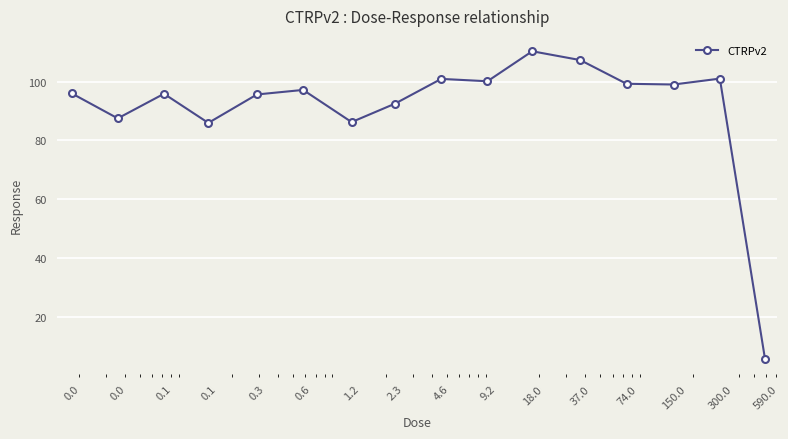

True or false: the data has more than 2 interior local peaks.

True